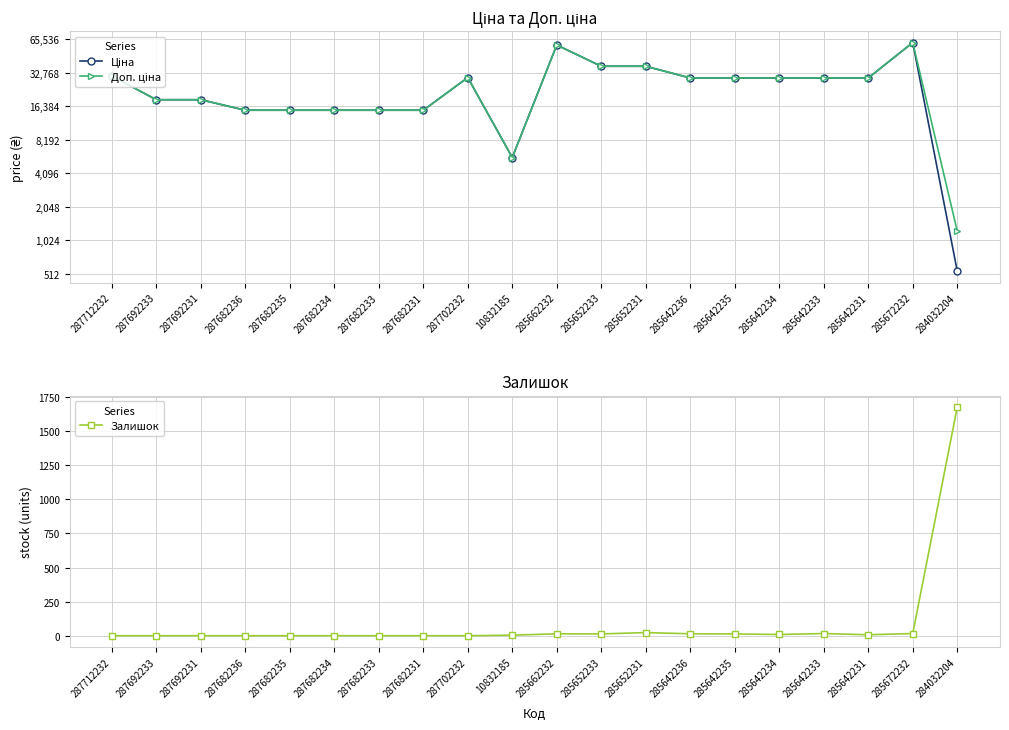

Rank the categories by Залишок value from highest to lowest.

284032204, 285652231, 285642233, 285672232, 285662232, 285642236, 285652233, 285642235, 285642234, 285642231, 10832185, 287712232, 287692233, 287692231, 287682236, 287682235, 287682234, 287682233, 287682231, 287702232